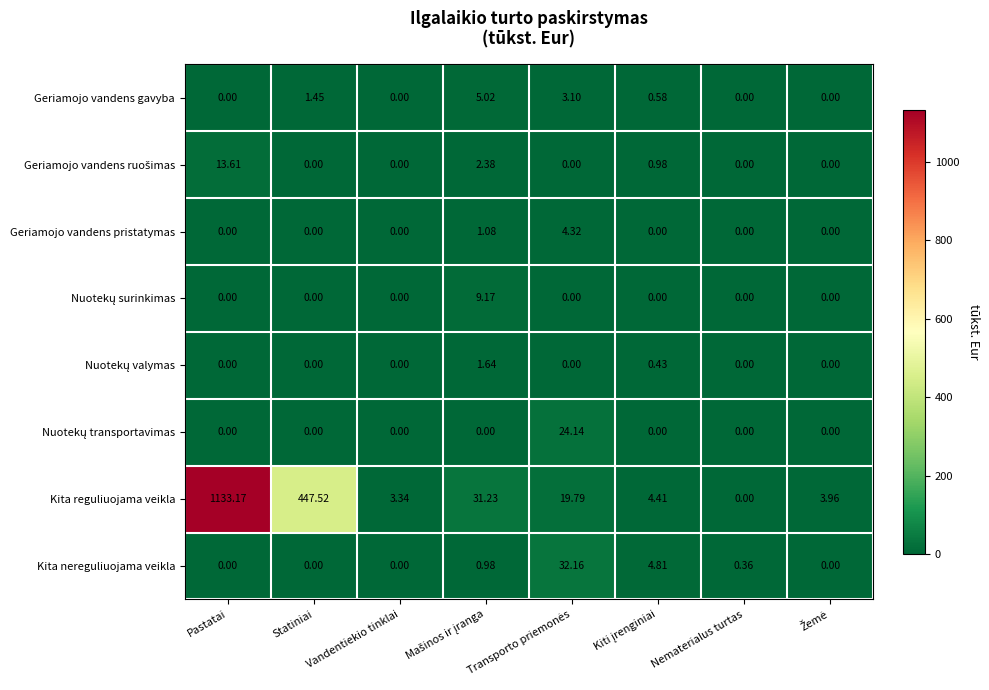

Which series has the largest total across all categories?

Kita reguliuojama veikla